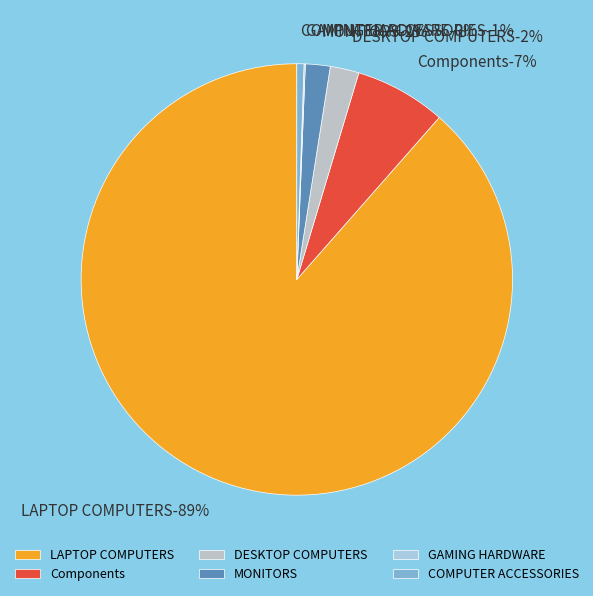

How many slices are in this pie chart?

6